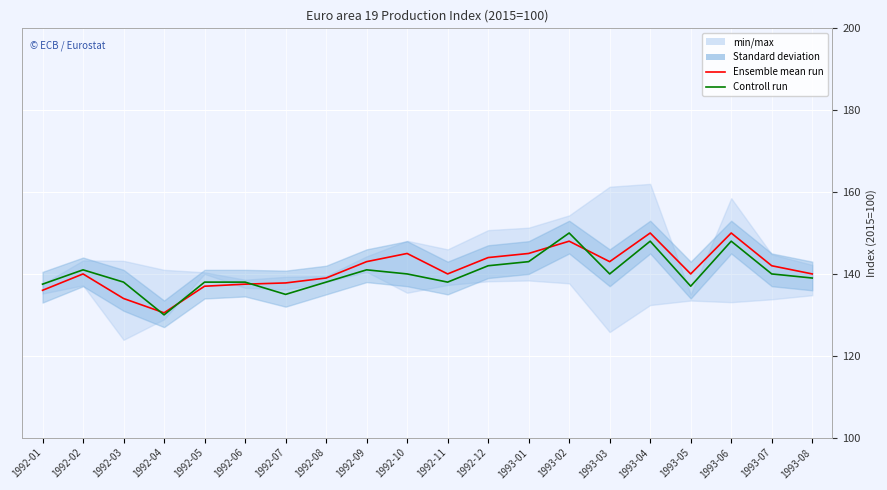

How many lines are shown in the chart?

2